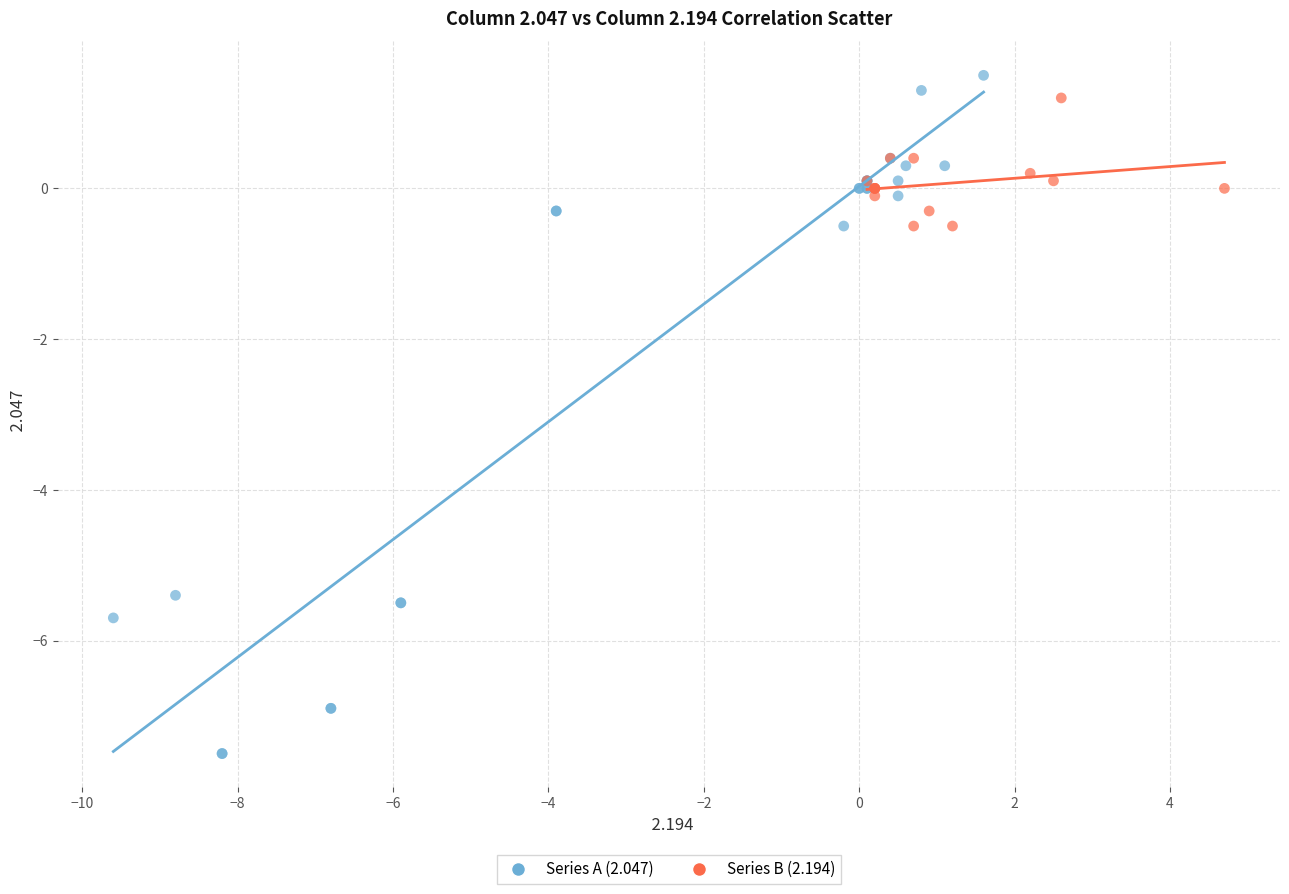

Which series contains the highest Y value?

Series A (2.047)